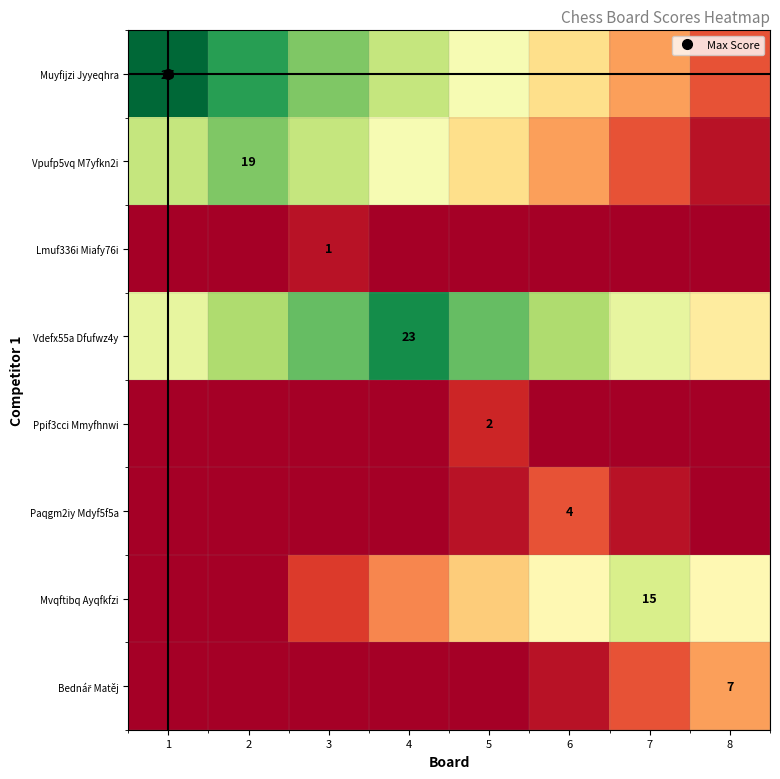

At which category is the sum across all series the highest?

3